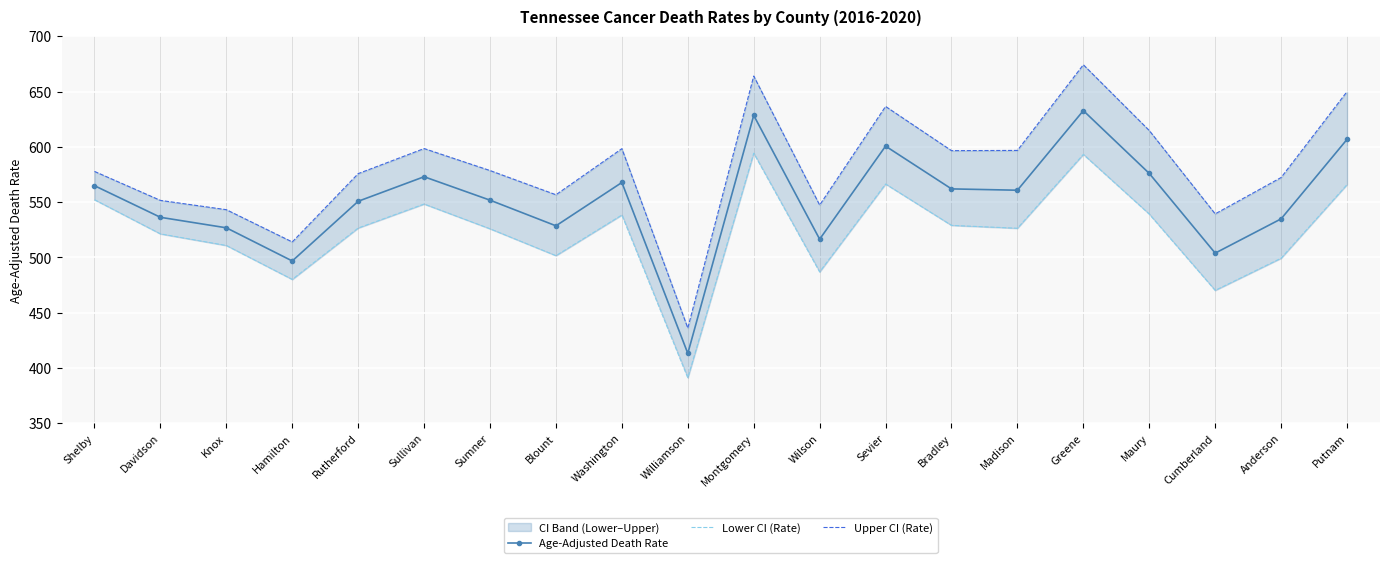

True or false: Age-Adjusted Death Rate and Lower CI (Rate) intersect in this chart.

False